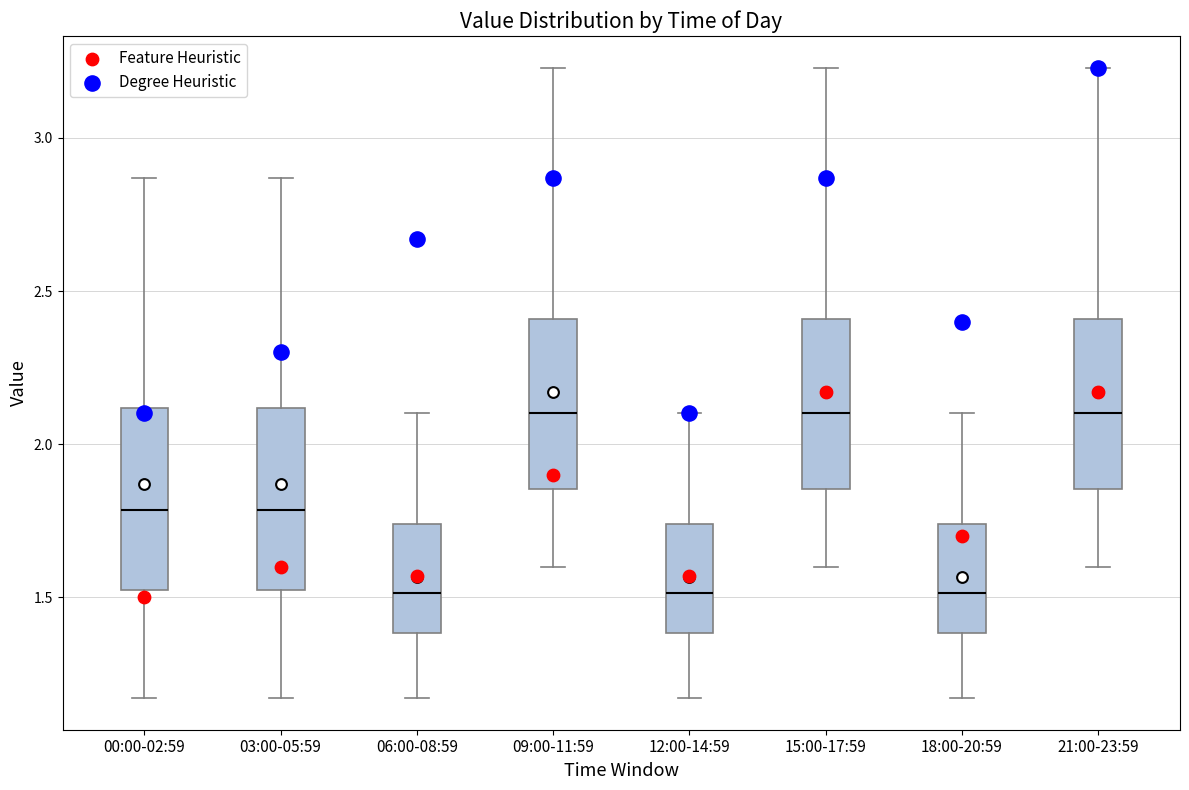

Reading left to right, transcribe this box plot: for each box, give where its median line is, the range the box spans, and where its two whiskers end, as read against the y-axis. The values are not printed on the chart, so give them approximately, as read against the axis.

00:00-02:59: median 1.80, box 1.50 to 2.10, whiskers 1.15 to 2.85
03:00-05:59: median 1.80, box 1.50 to 2.10, whiskers 1.15 to 2.85
06:00-08:59: median 1.50, box 1.40 to 1.75, whiskers 1.15 to 2.10
09:00-11:59: median 2.10, box 1.85 to 2.40, whiskers 1.60 to 3.25
12:00-14:59: median 1.50, box 1.40 to 1.75, whiskers 1.15 to 2.10
15:00-17:59: median 2.10, box 1.85 to 2.40, whiskers 1.60 to 3.25
18:00-20:59: median 1.50, box 1.40 to 1.75, whiskers 1.15 to 2.10
21:00-23:59: median 2.10, box 1.85 to 2.40, whiskers 1.60 to 3.25